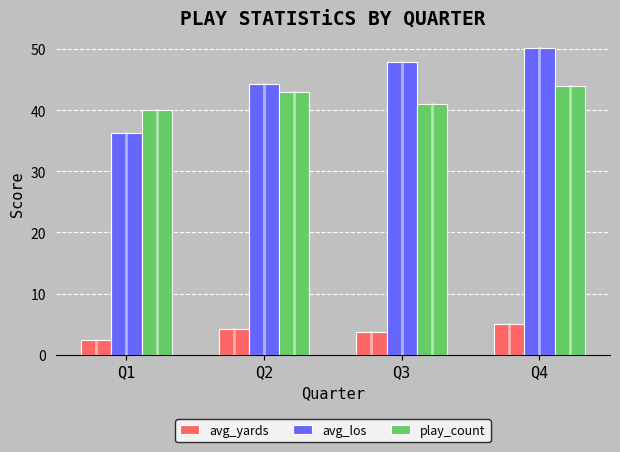

Which category has the lowest value in the avg_yards series?

Q1